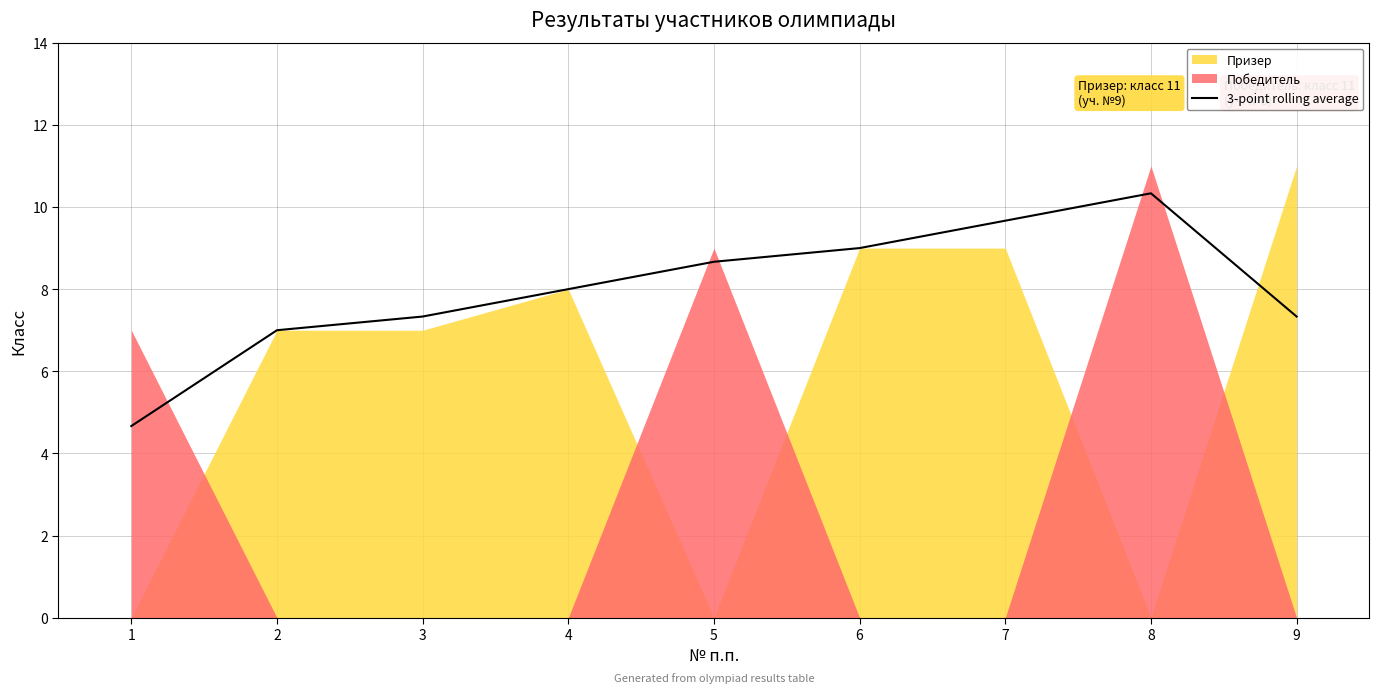

How many values are below 8?

4